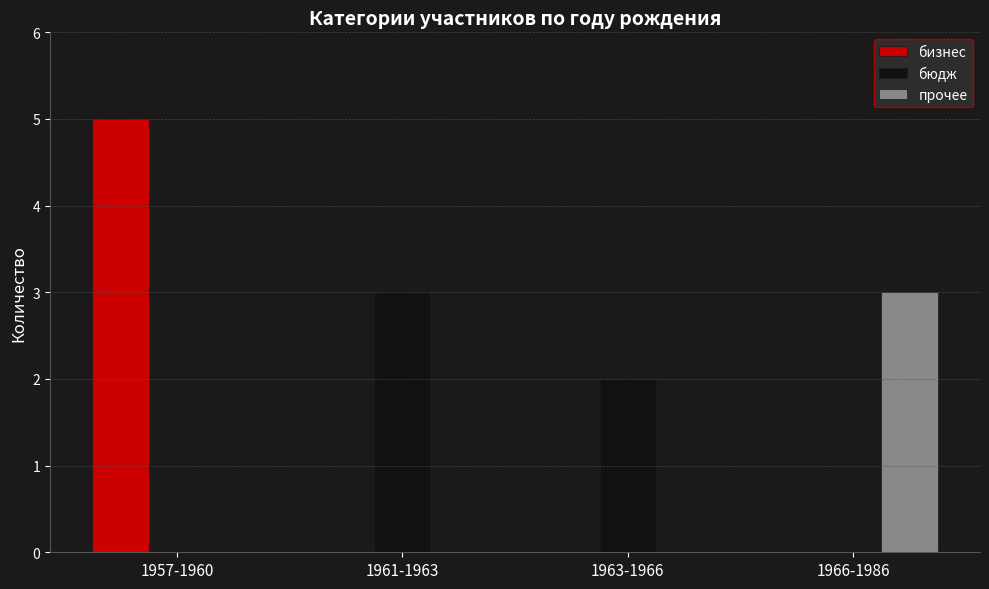

Reading right to left, list all the values displayed in this chart.

бизнес: 1966-1986=0	1963-1966=0	1961-1963=0	1957-1960=5
бюдж: 1966-1986=0	1963-1966=2	1961-1963=3	1957-1960=0
прочее: 1966-1986=3	1963-1966=0	1961-1963=0	1957-1960=0